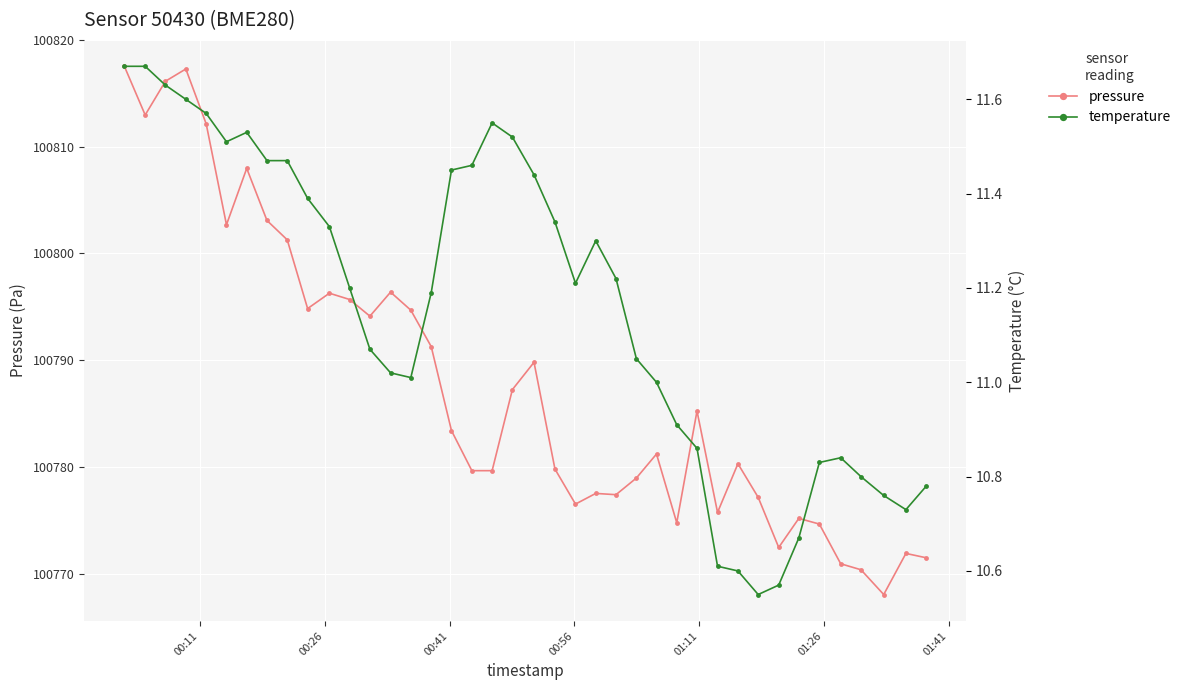

What is the highest value of the pressure series?

100817.5